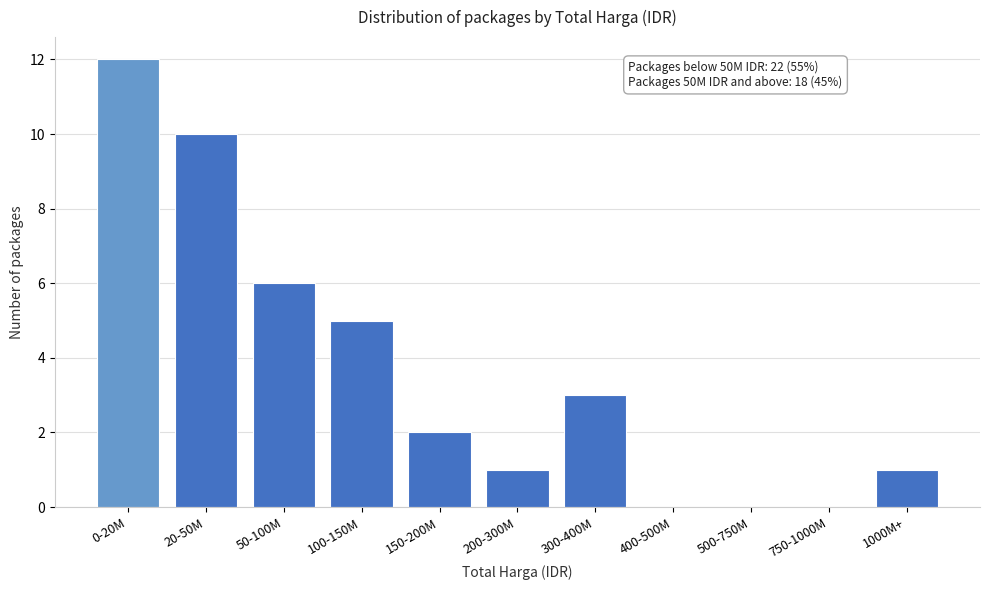

Reading left to right, extract all data points from this chart.

0-20M=12	20-50M=10	50-100M=6	100-150M=5	150-200M=2	200-300M=1	300-400M=3	400-500M=0	500-750M=0	750-1000M=0	1000M+=1